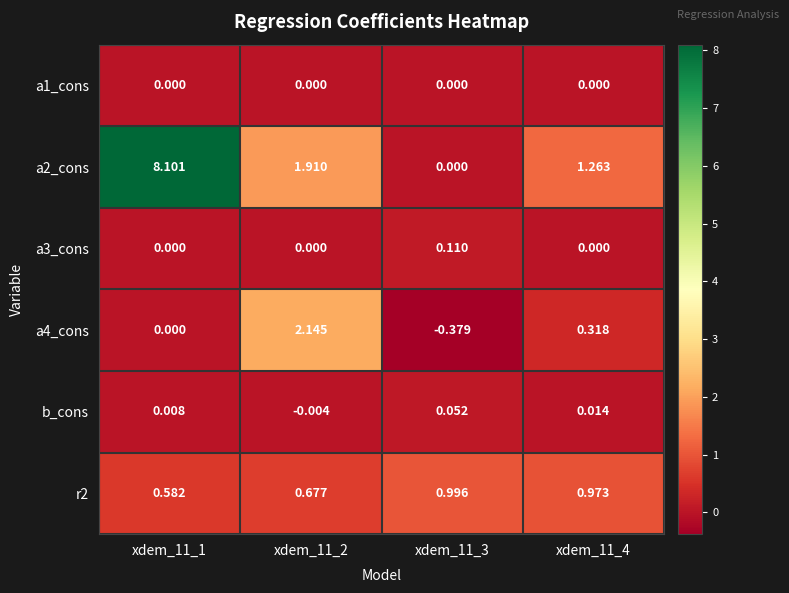

Is the value of b_cons at xdem_11_4 greater than the value of a1_cons at xdem_11_1?

Yes